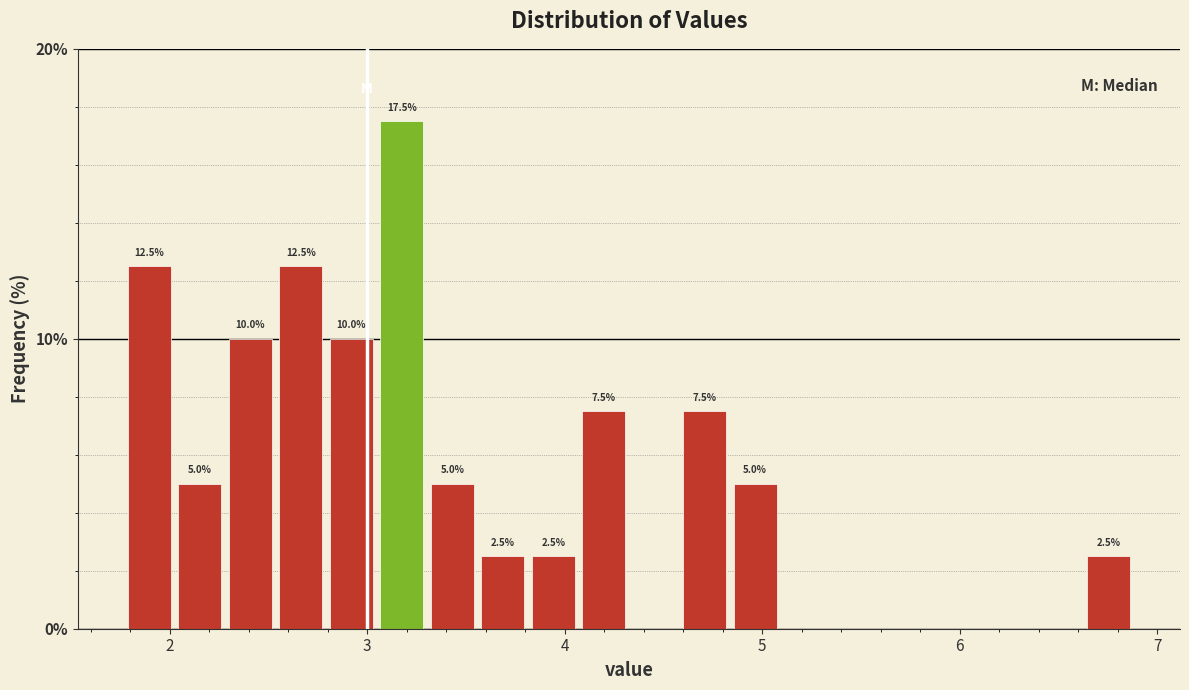

Read against the x-axis, roughly where is the centre of the tallest bar?

3.2